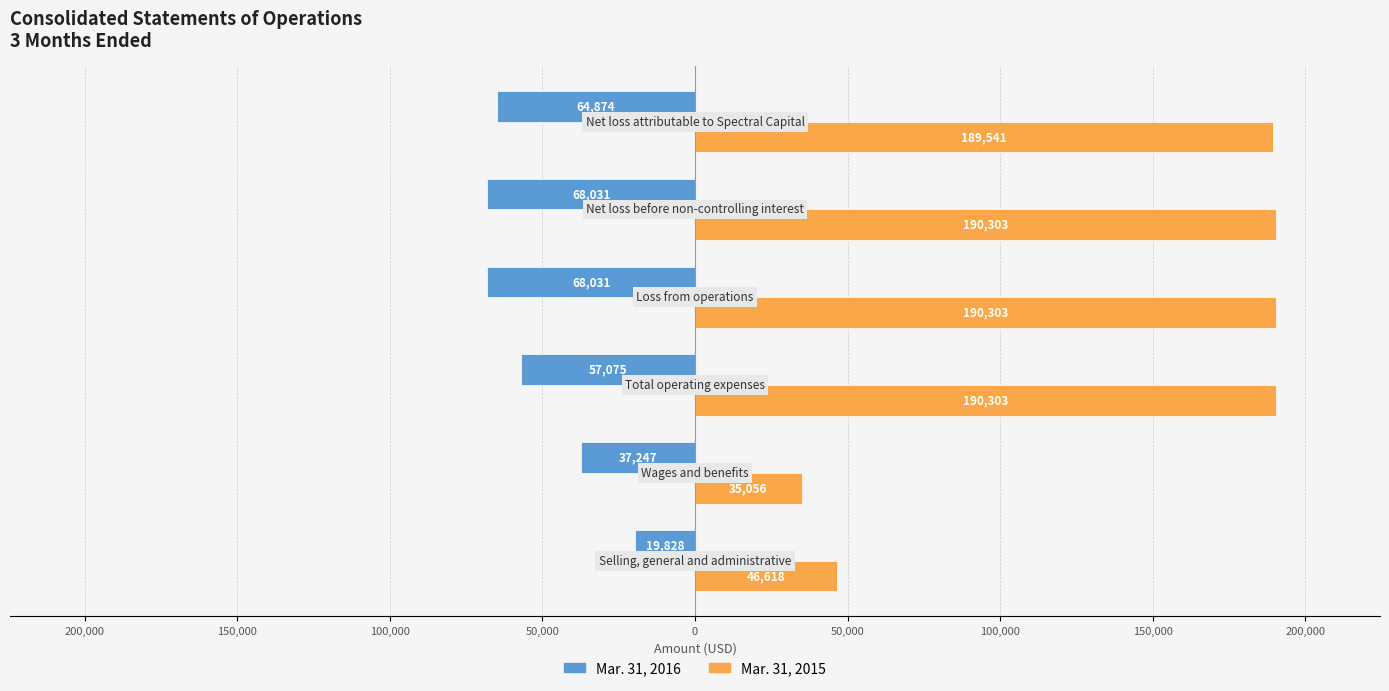

Which series has the largest total across all categories?

Mar. 31, 2015